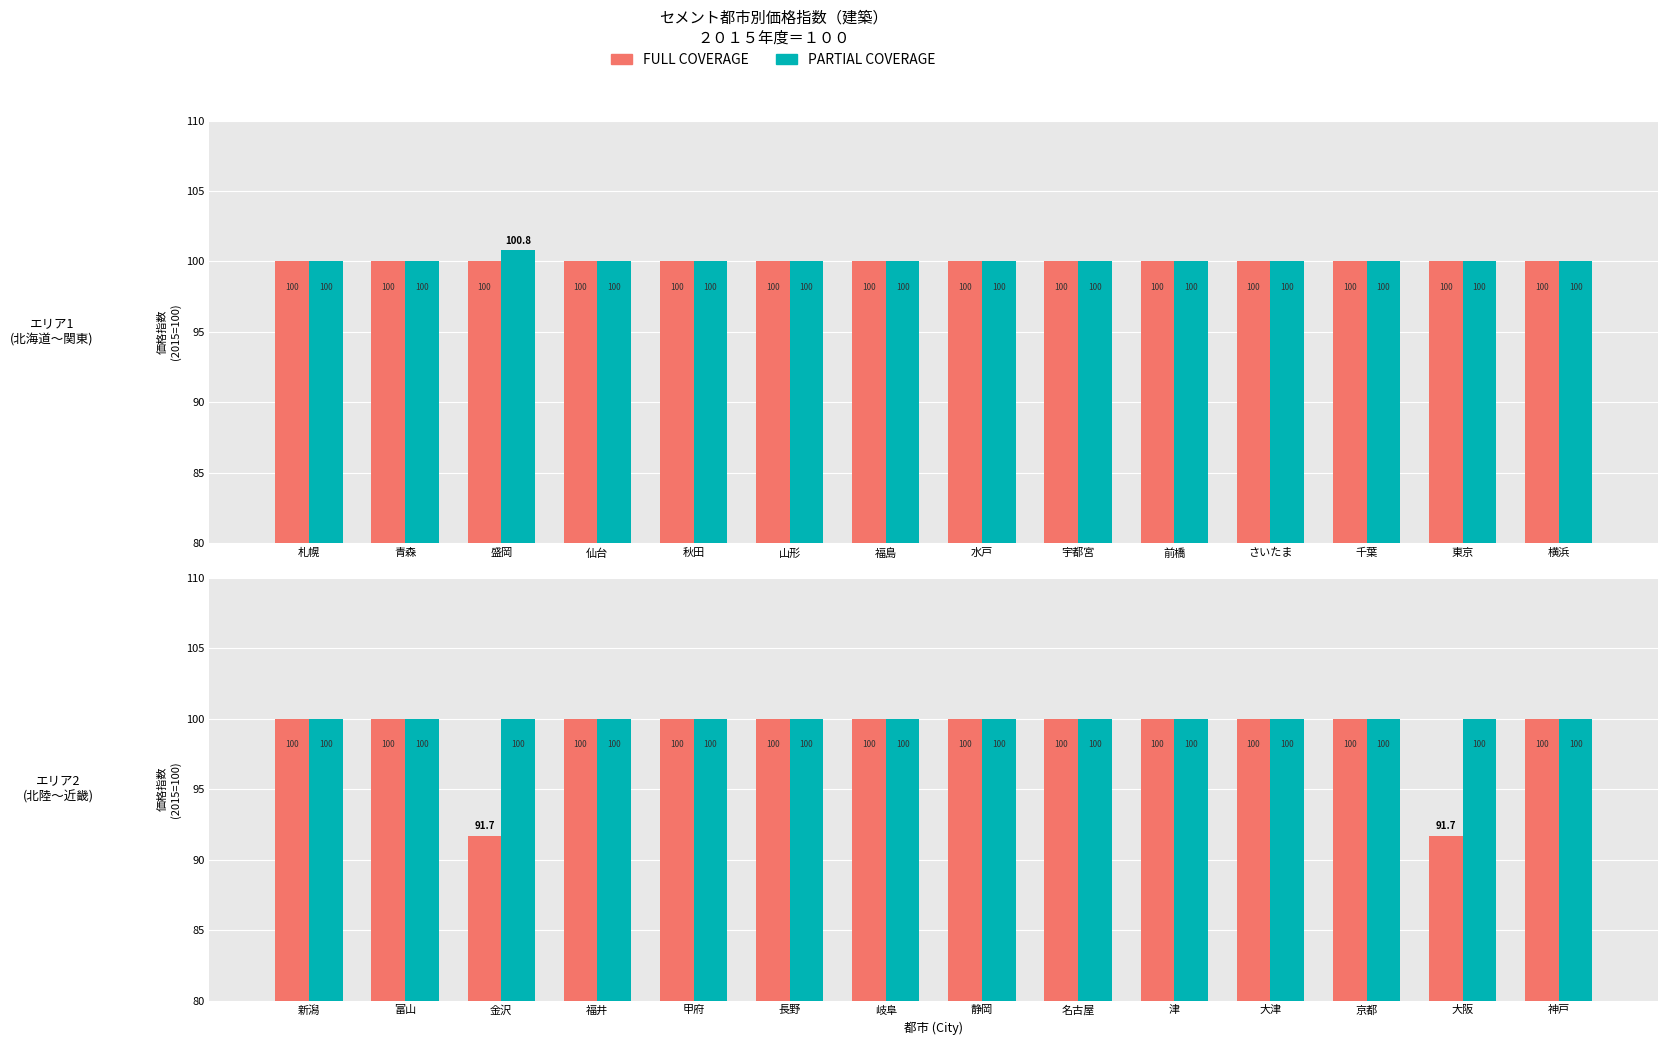

Which series has the largest total across all categories?

PARTIAL COVERAGE